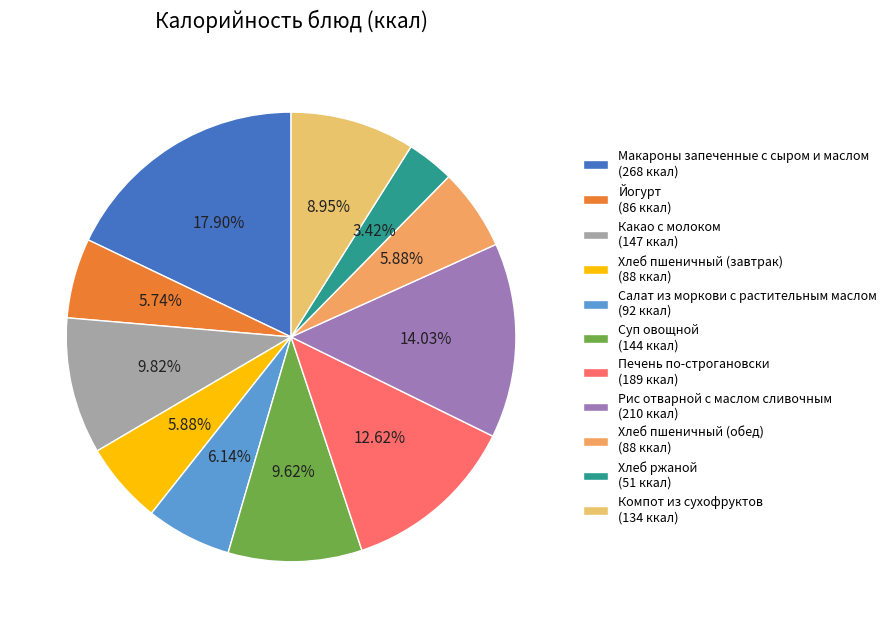

How many segments does this pie chart have?

11